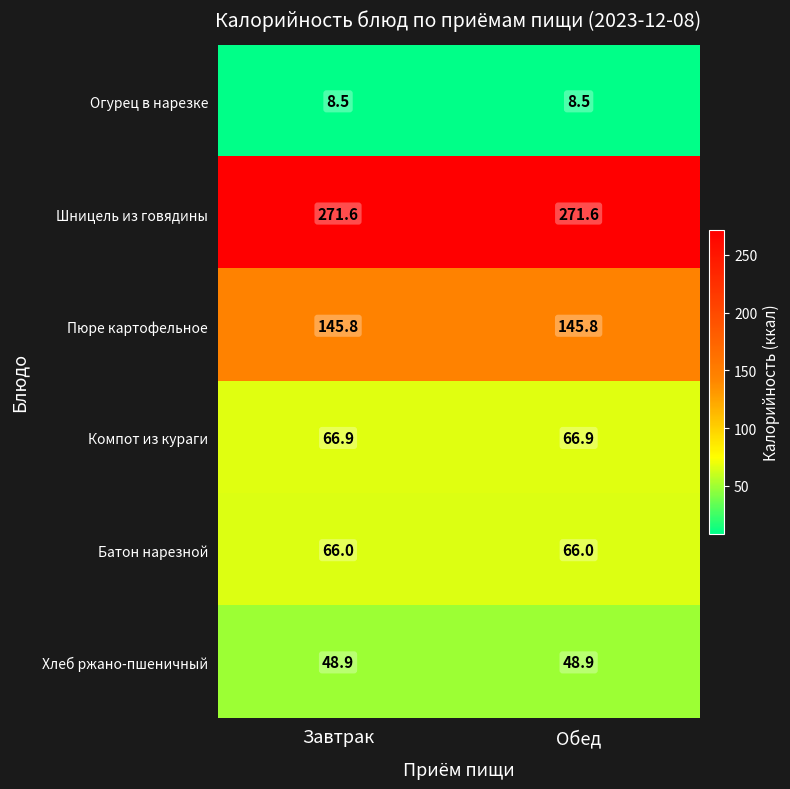

Which series has the largest total across all categories?

Шницель из говядины